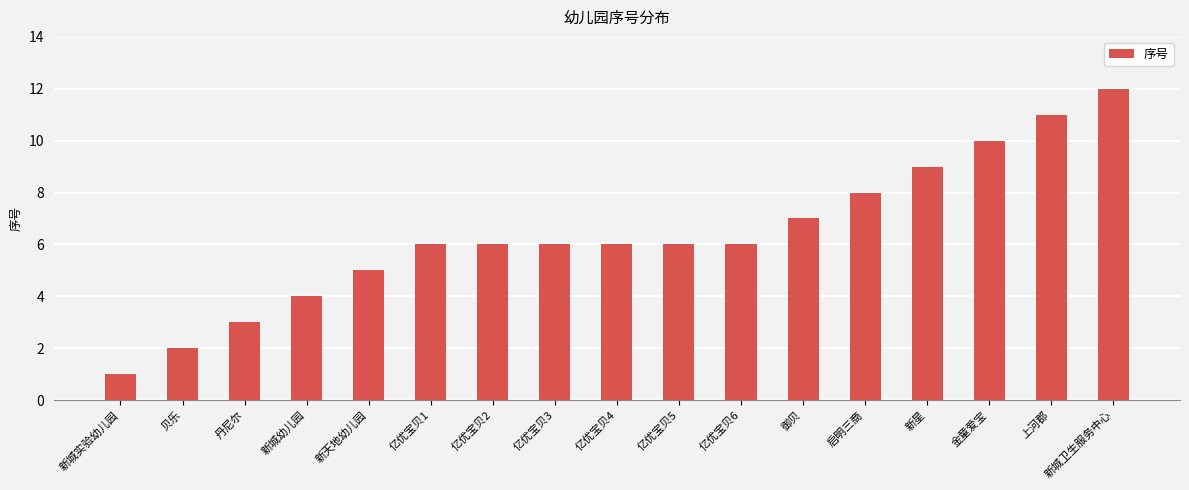

Approximately how many times larger is the value at 新城卫生服务中心 compared to 新星?

1.3